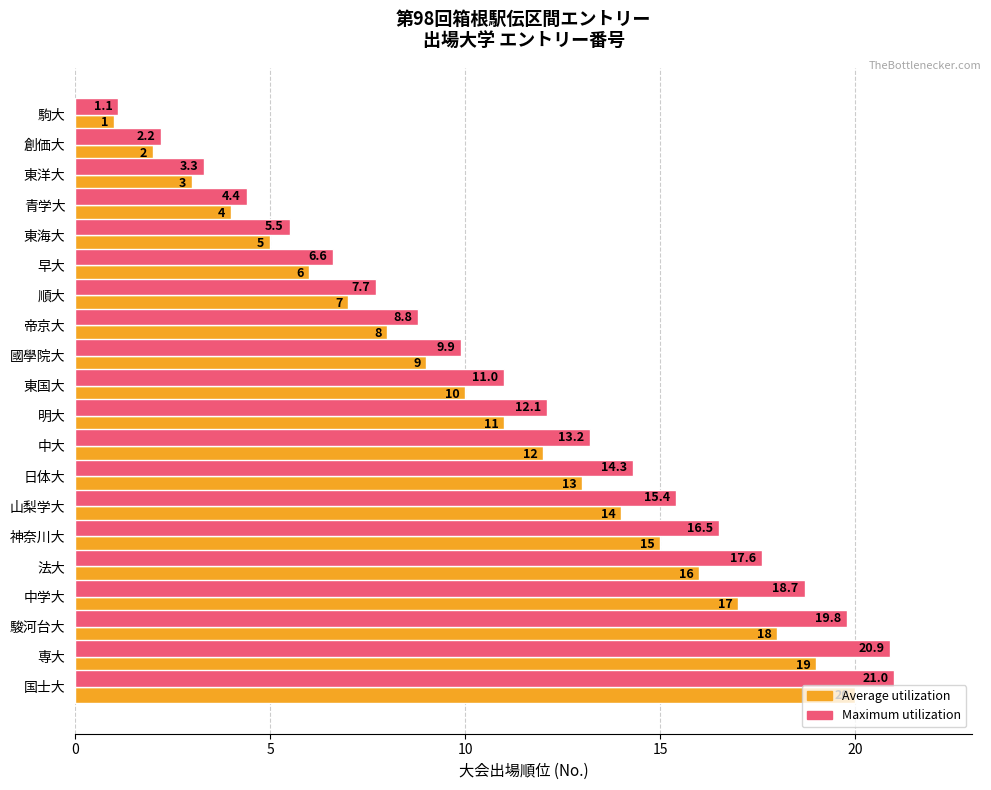

Rank the series by their maximum value, from lowest to highest.

Average utilization, Maximum utilization